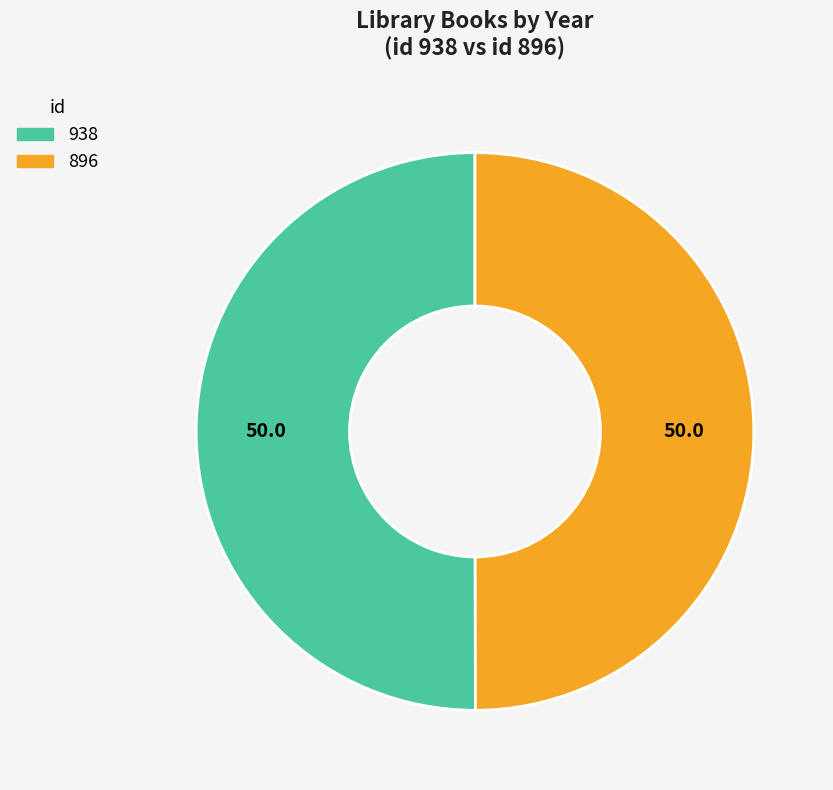

The 938 slice represents 43% of the pie. True or false?

False